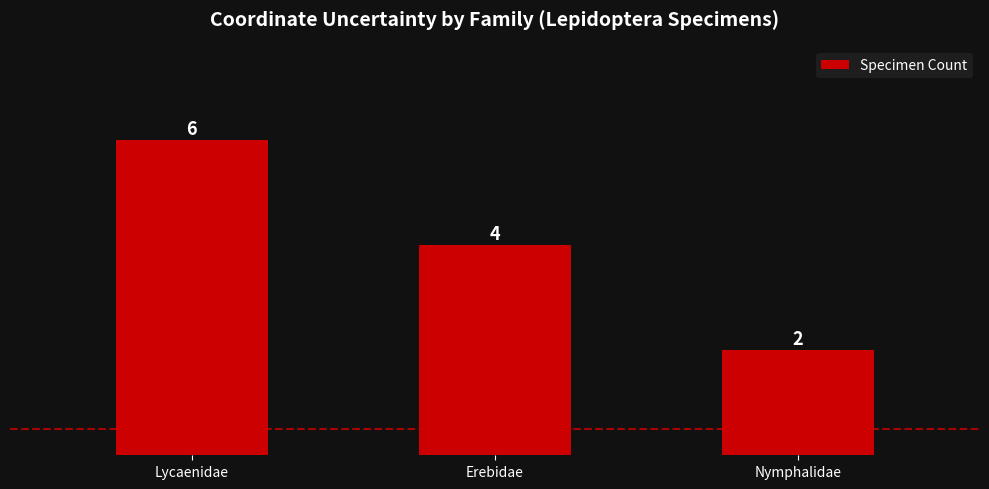

True or false: the data shows 2 at Nymphalidae.

True